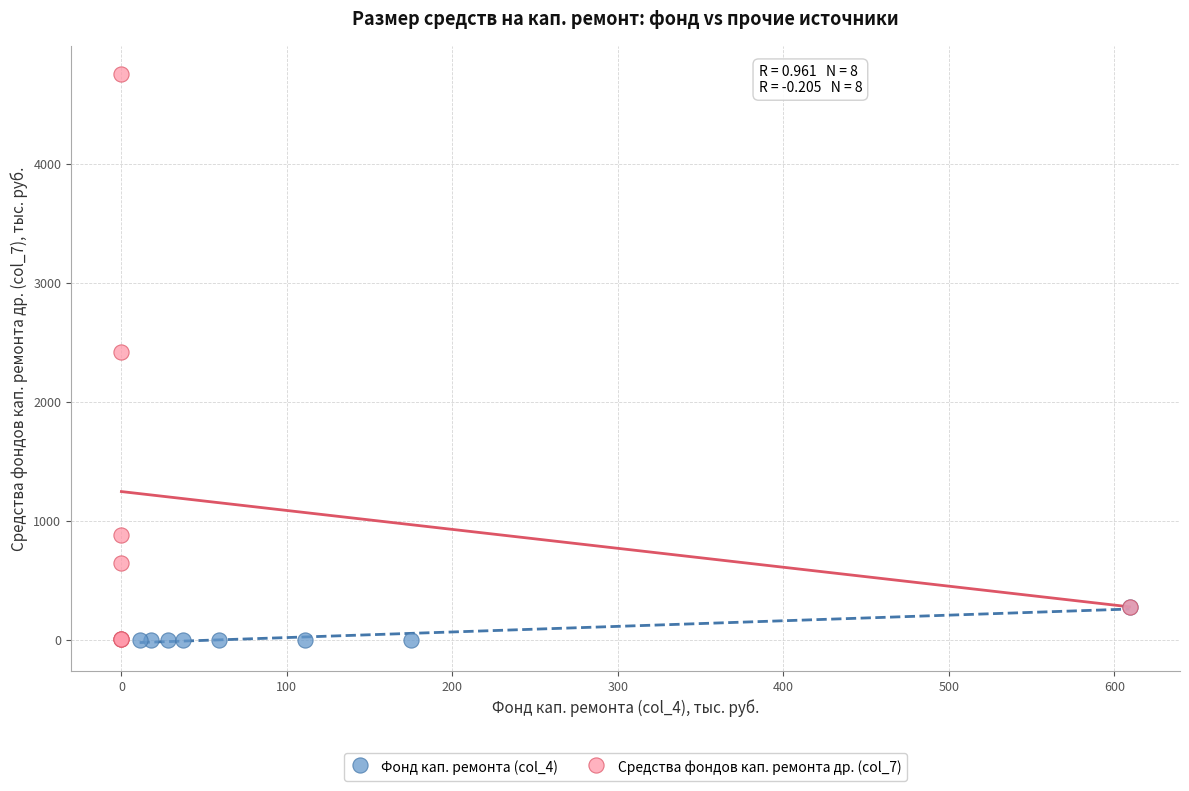

What are all the series names shown in the legend?

Фонд кап. ремонта (col_4), Средства фондов кап. ремонта др. (col_7)